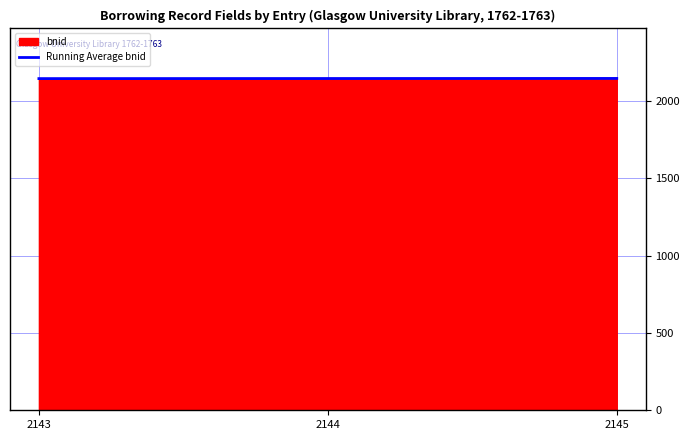

Does the chart have visible grid lines?

Yes